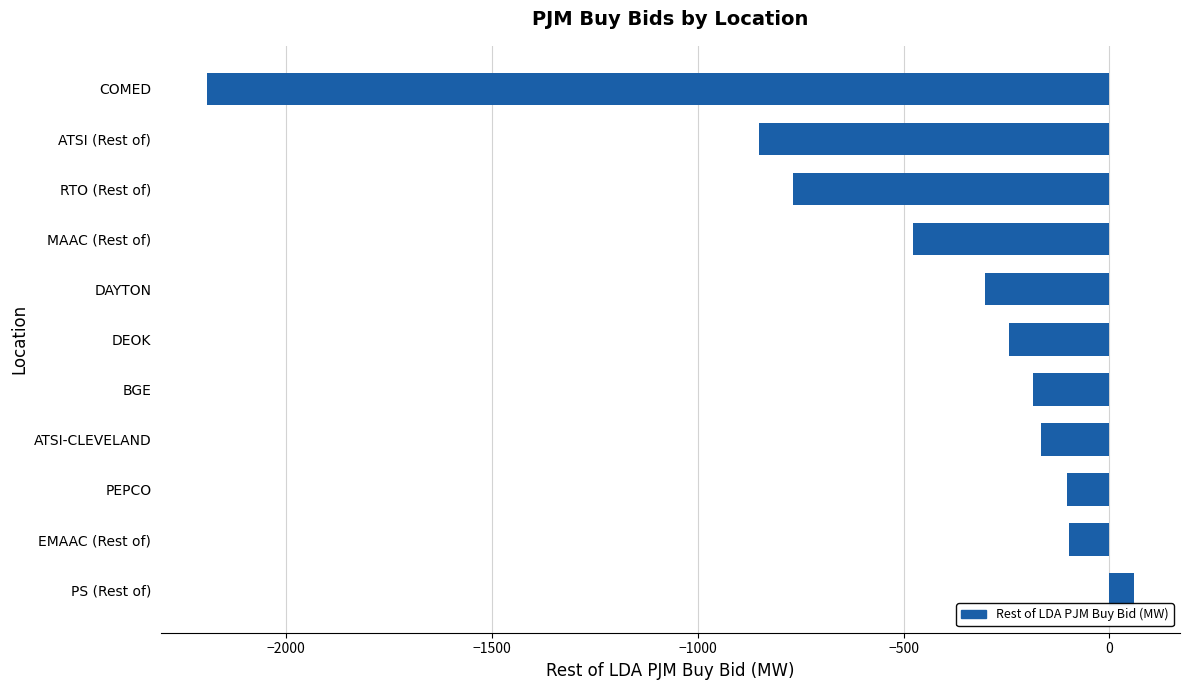

What is the difference between the values at DAYTON and ATSI-CLEVELAND?

137.0